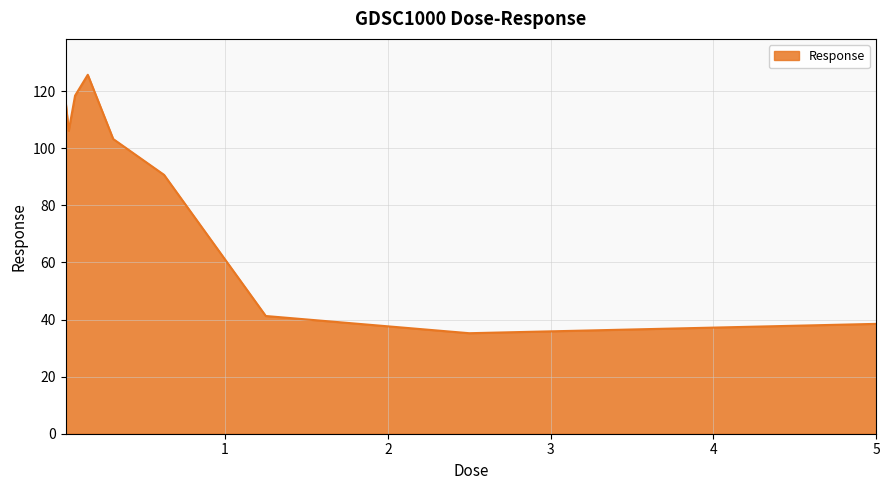

What is the minimum value shown in the chart?

35.2